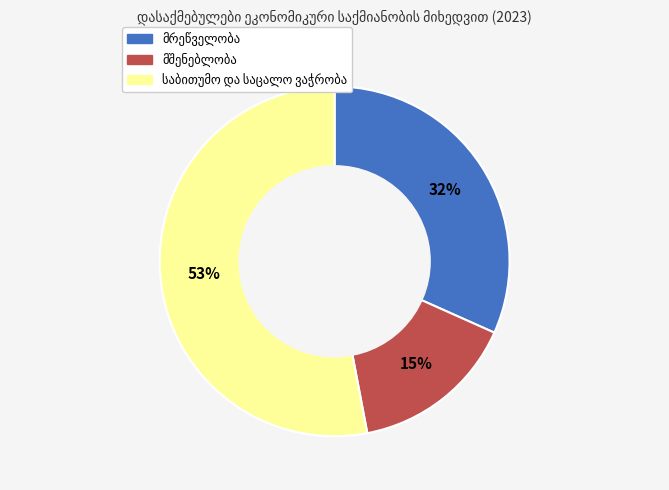

Is there a majority slice in this chart?

Yes